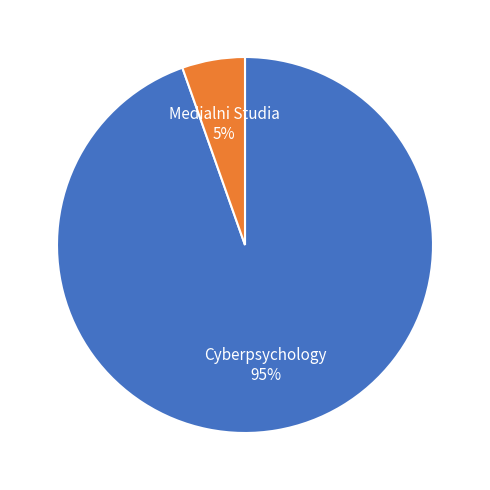

Is there a majority slice in this chart?

Yes